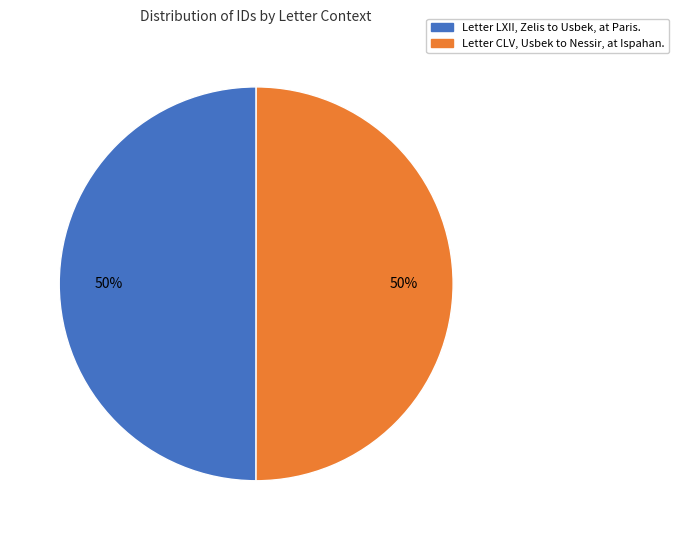

What percentage is the Letter LXII, Zelis to Usbek, at Paris. slice, to the nearest percent?

50%